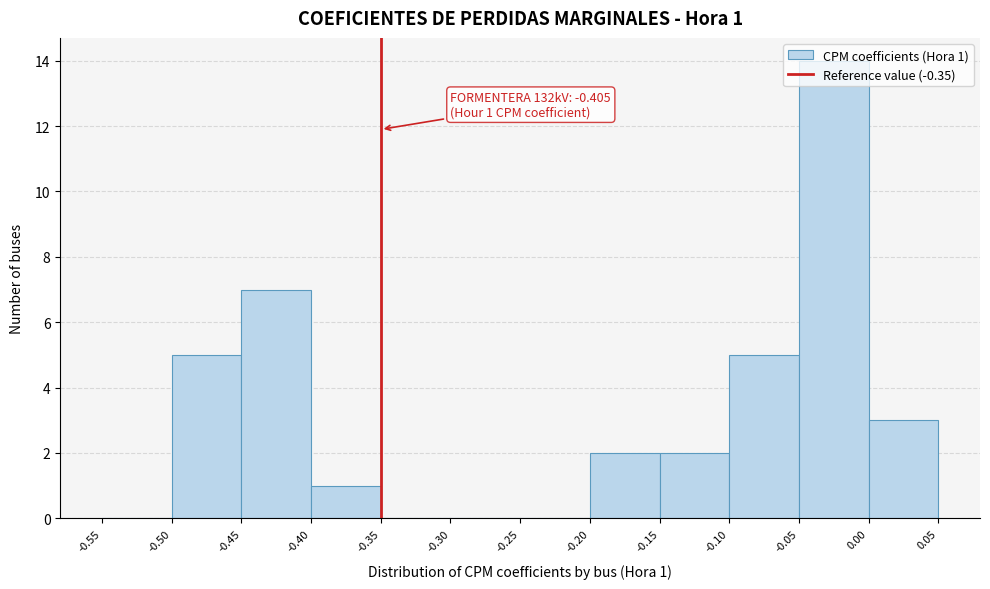

Which range on the x-axis has the tallest bar?

-0.05 to 0.00